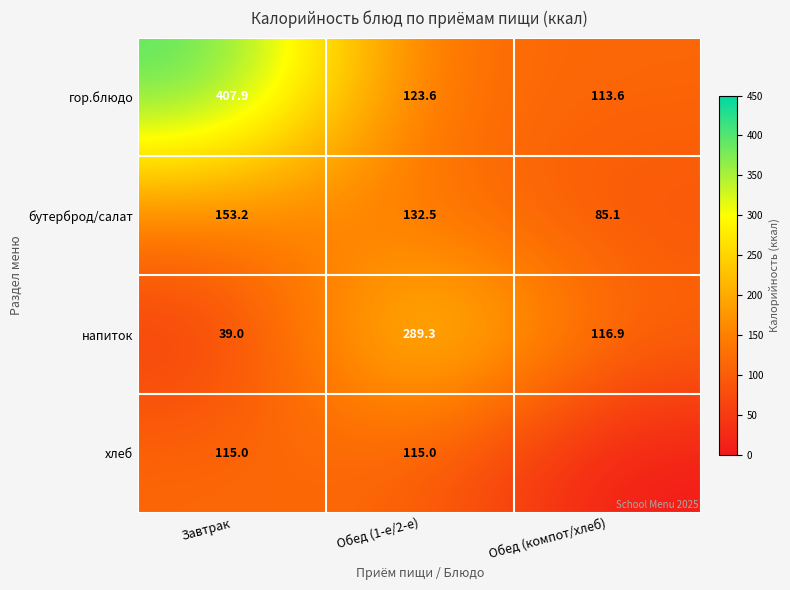

What is the total value across all series at Завтрак?

715.1